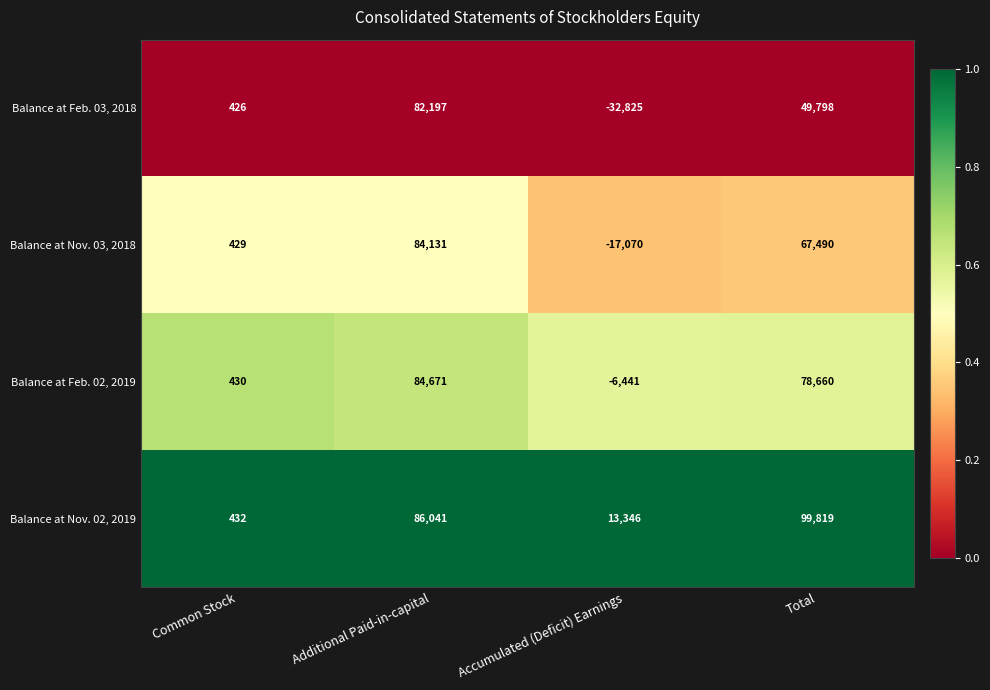

Where does the Balance at Feb. 02, 2019 series first go above 78660?

Additional Paid-in-capital